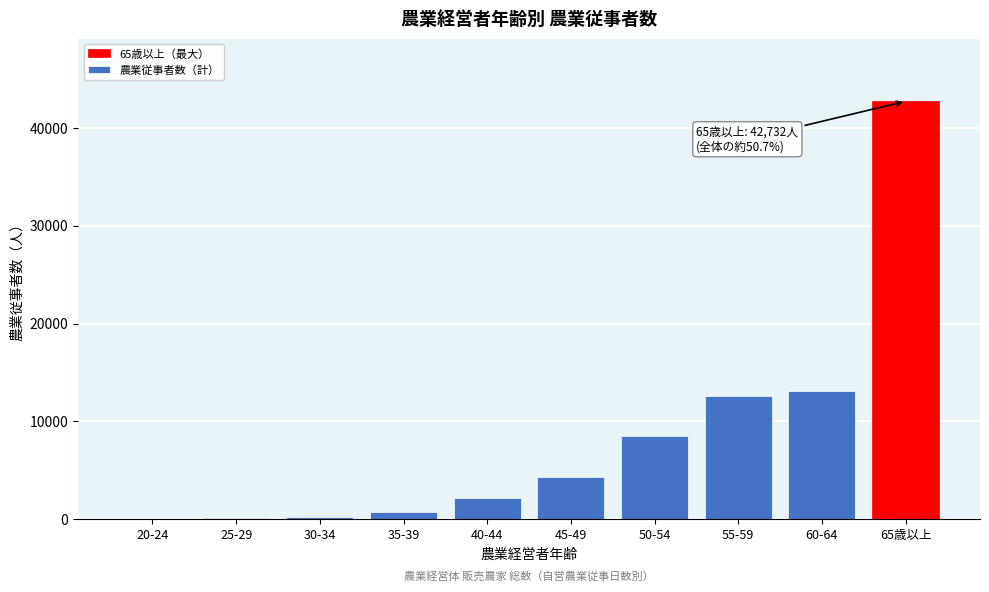

What is the sum of all values?

84276